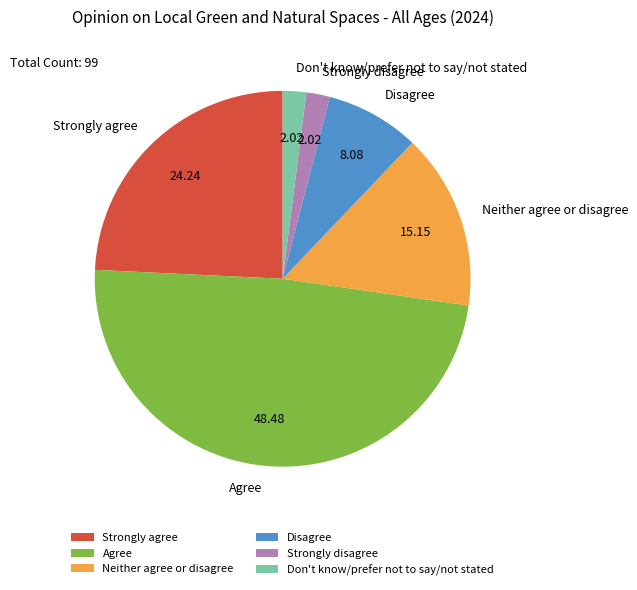

How many segments does this pie chart have?

6